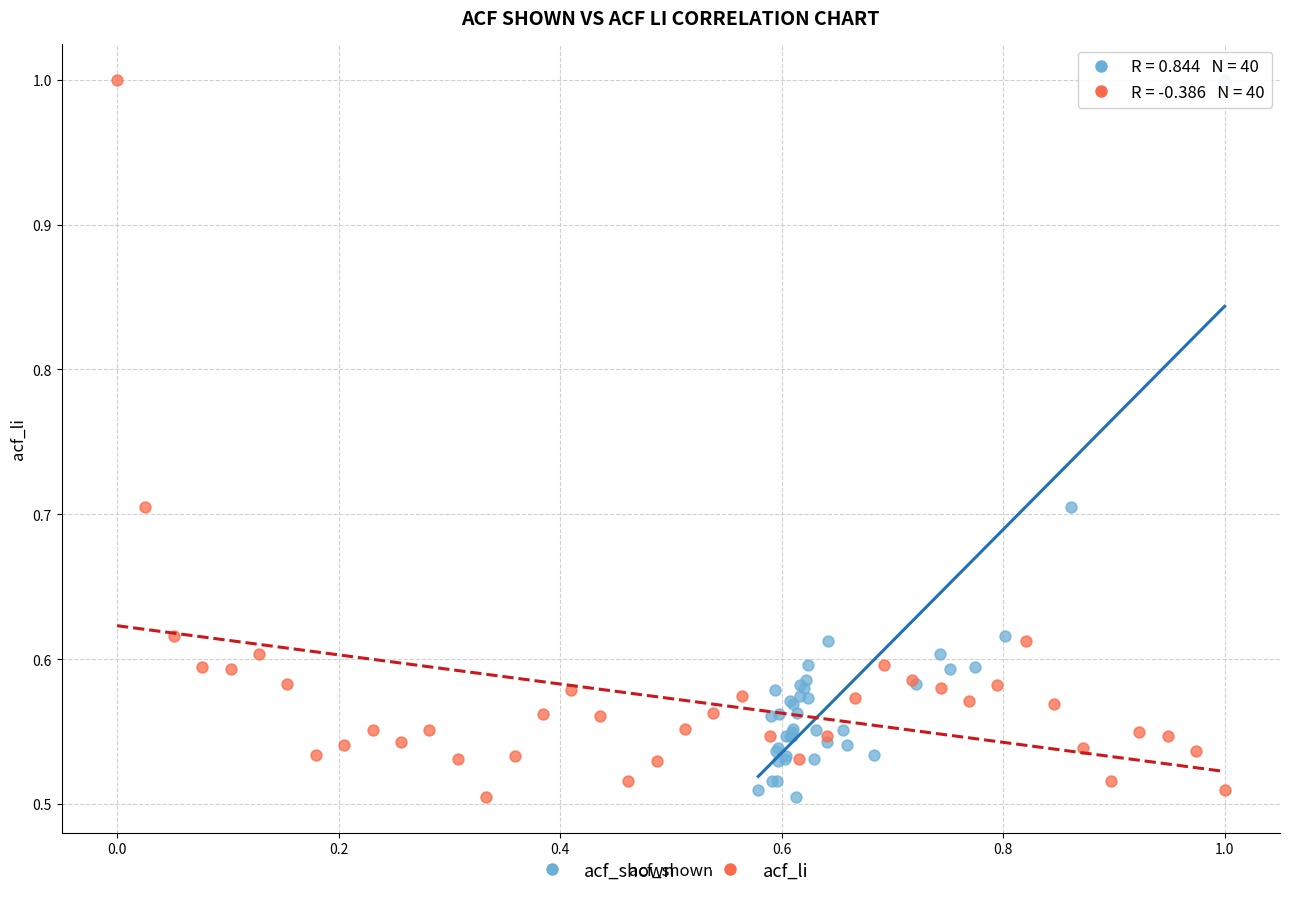

What are all the series names shown in the legend?

acf_shown, acf_li